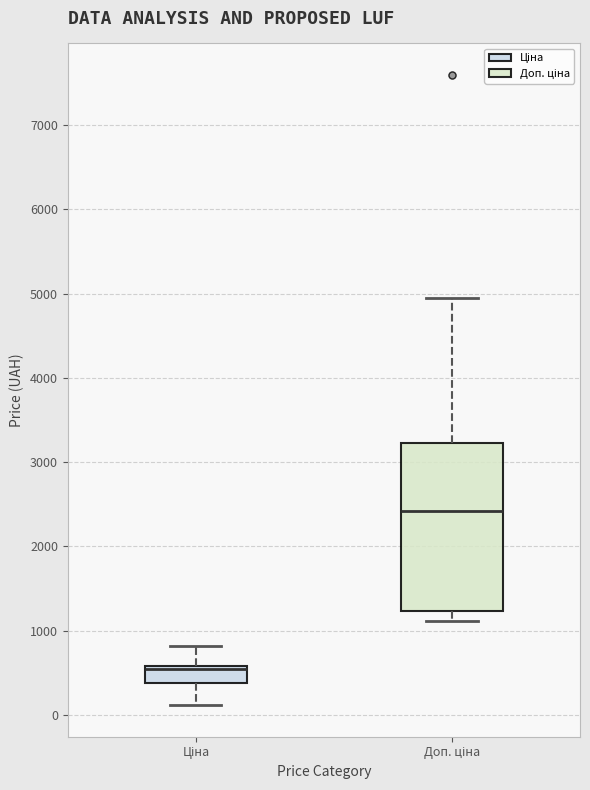

Comparing the boxes themselves (not the whiskers), which one is the tallest?

Доп. ціна